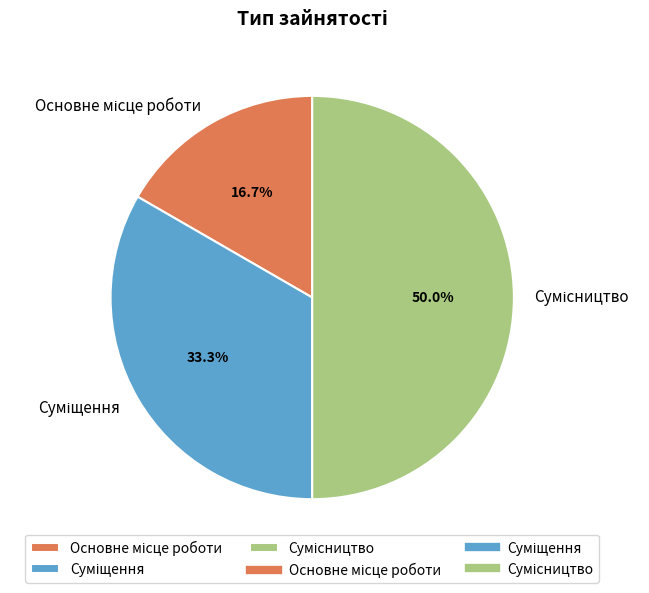

Count the number of slices in the pie.

3